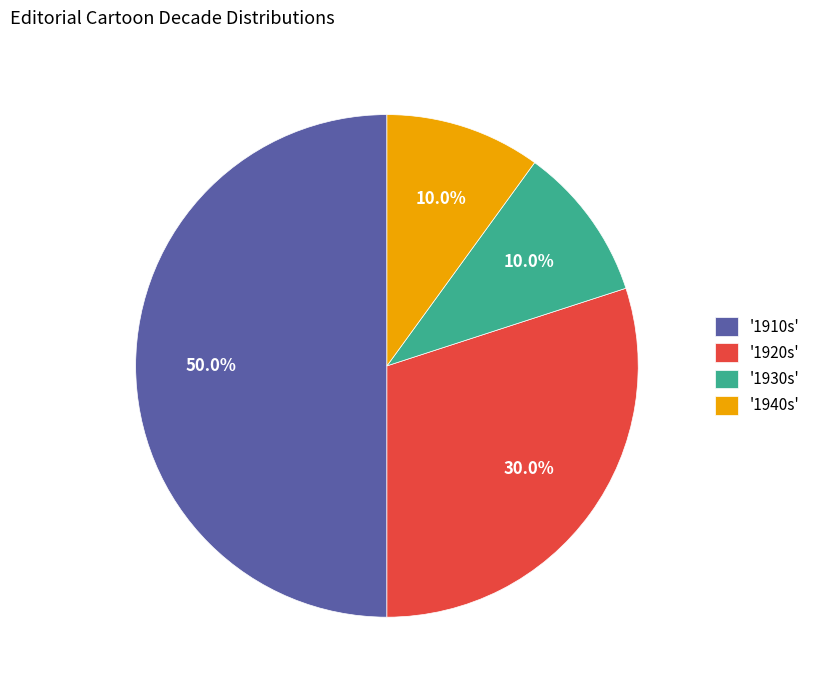

What is the ratio of the value at '1930s' to the value at '1940s'?

1.0